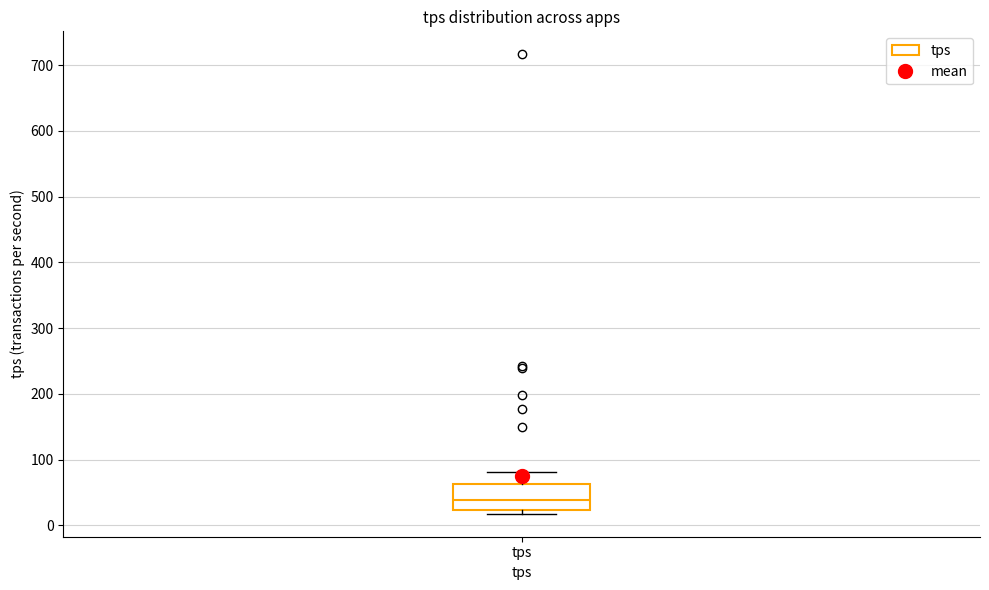

Read this box plot against the y-axis: the position of the median line, the range covered by the box, and the ends of both whiskers. The values are not printed on the chart, so give them approximately, as read against the axis.

median 40, box 20 to 60, whiskers 20 (just below the box's lower edge) to 80